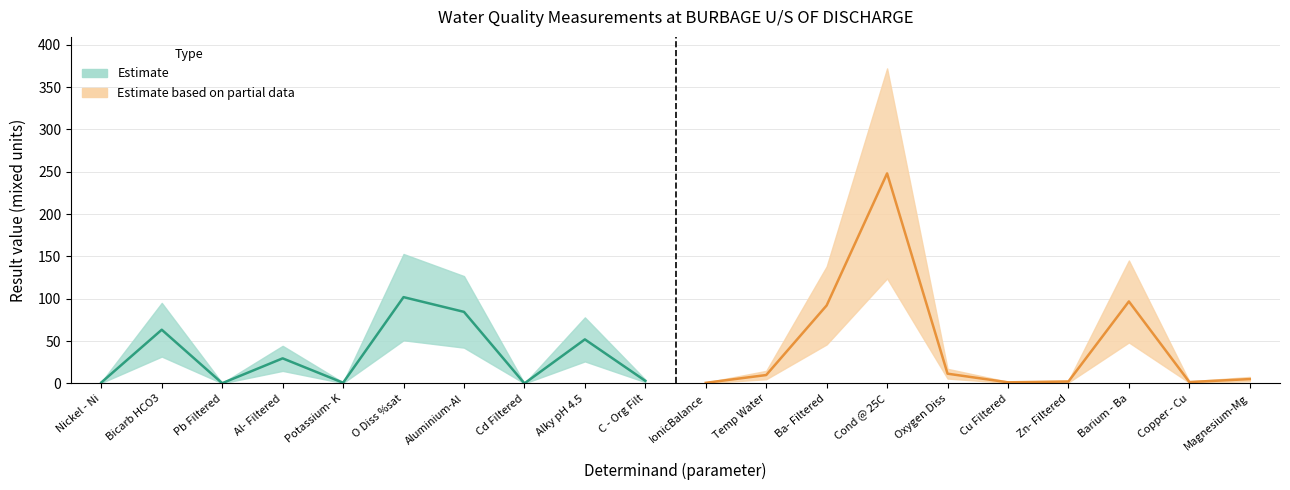

Is the value of lower at Cu Filtered greater than the value of upper at Cond @ 25C?

No